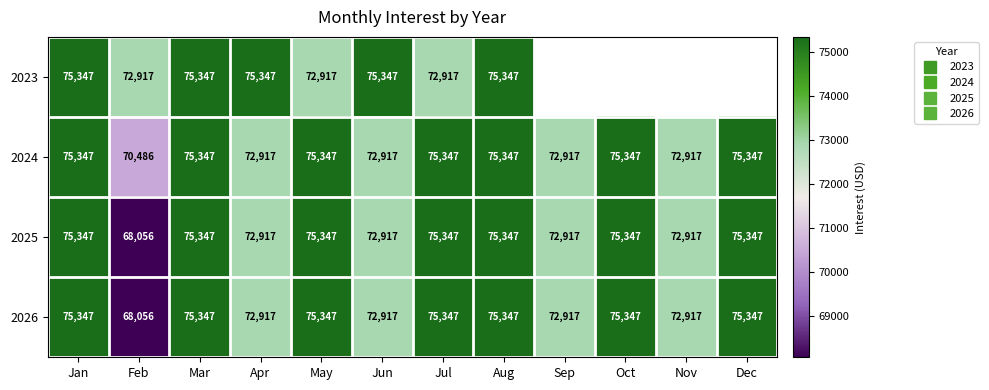

What is the difference between the 2026 values at Apr and Dec?

2430.6